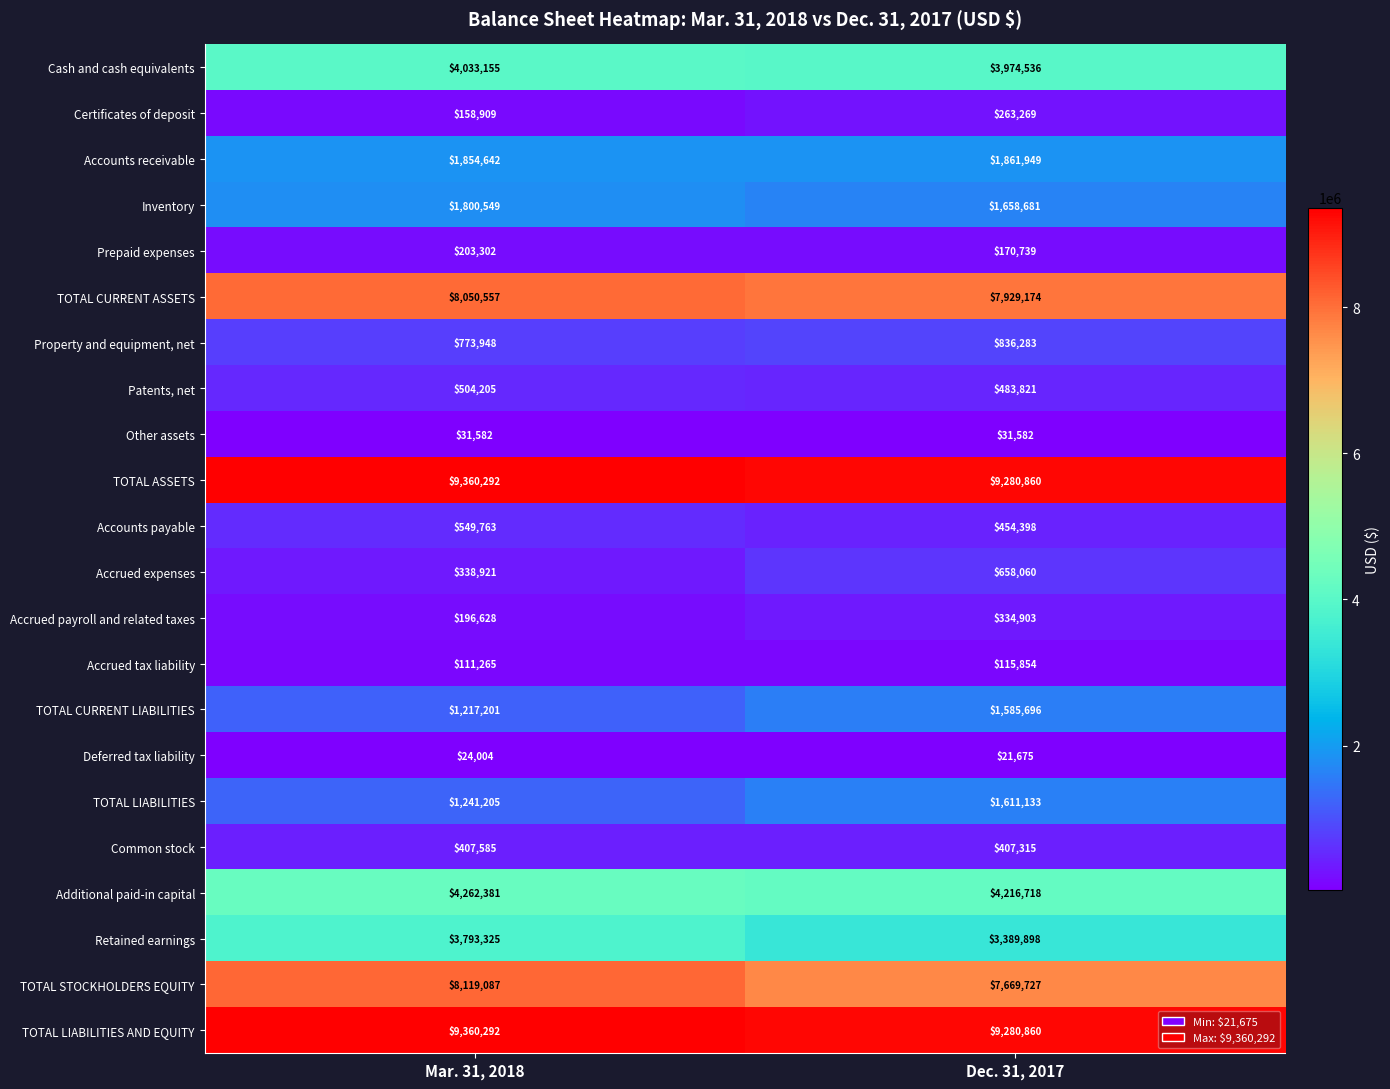

Count the number of categories in the chart.

2